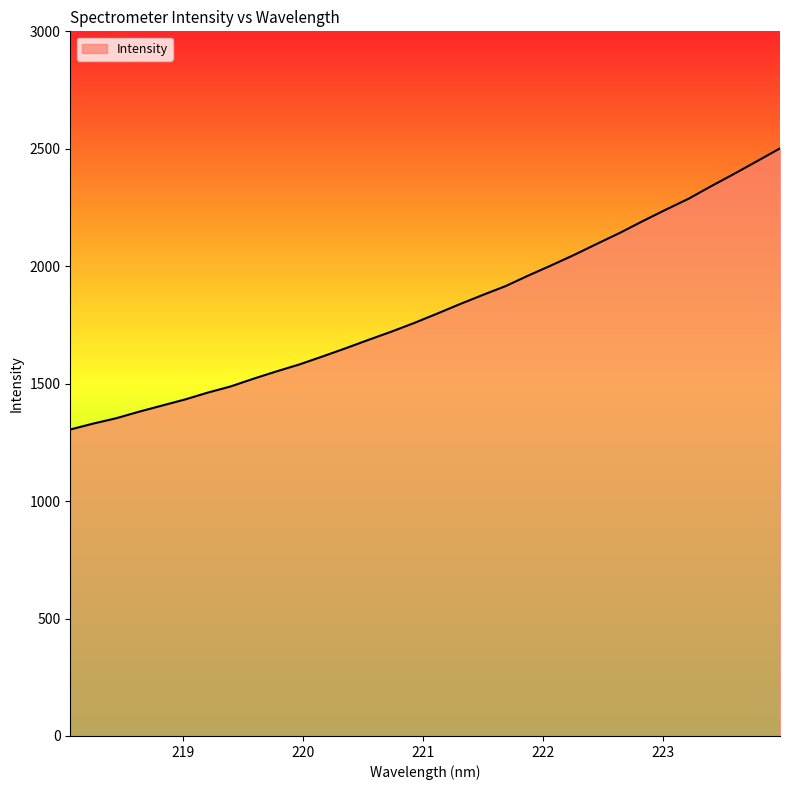

What is the greatest value displayed?

2501.7